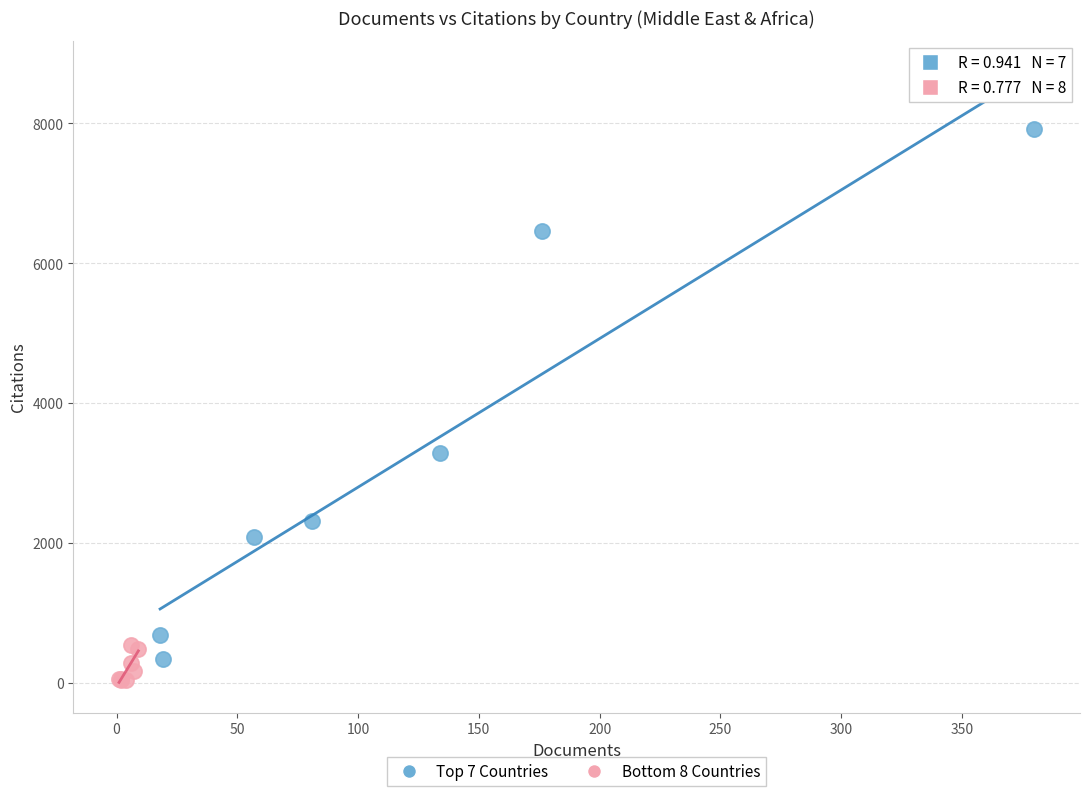

Which series reaches the minimum Y coordinate?

Bottom 8 Countries